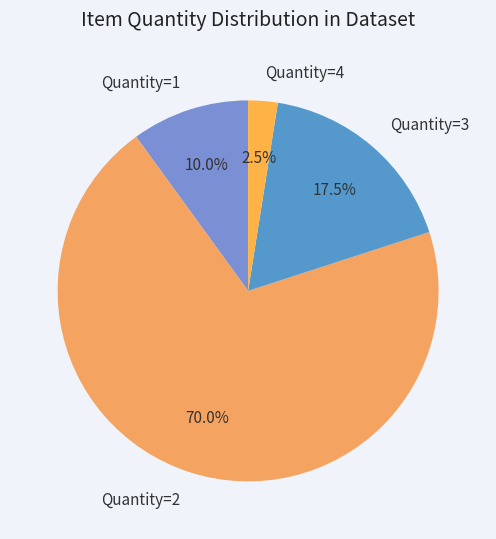

What portion of the pie excludes Quantity=1?

90.0%